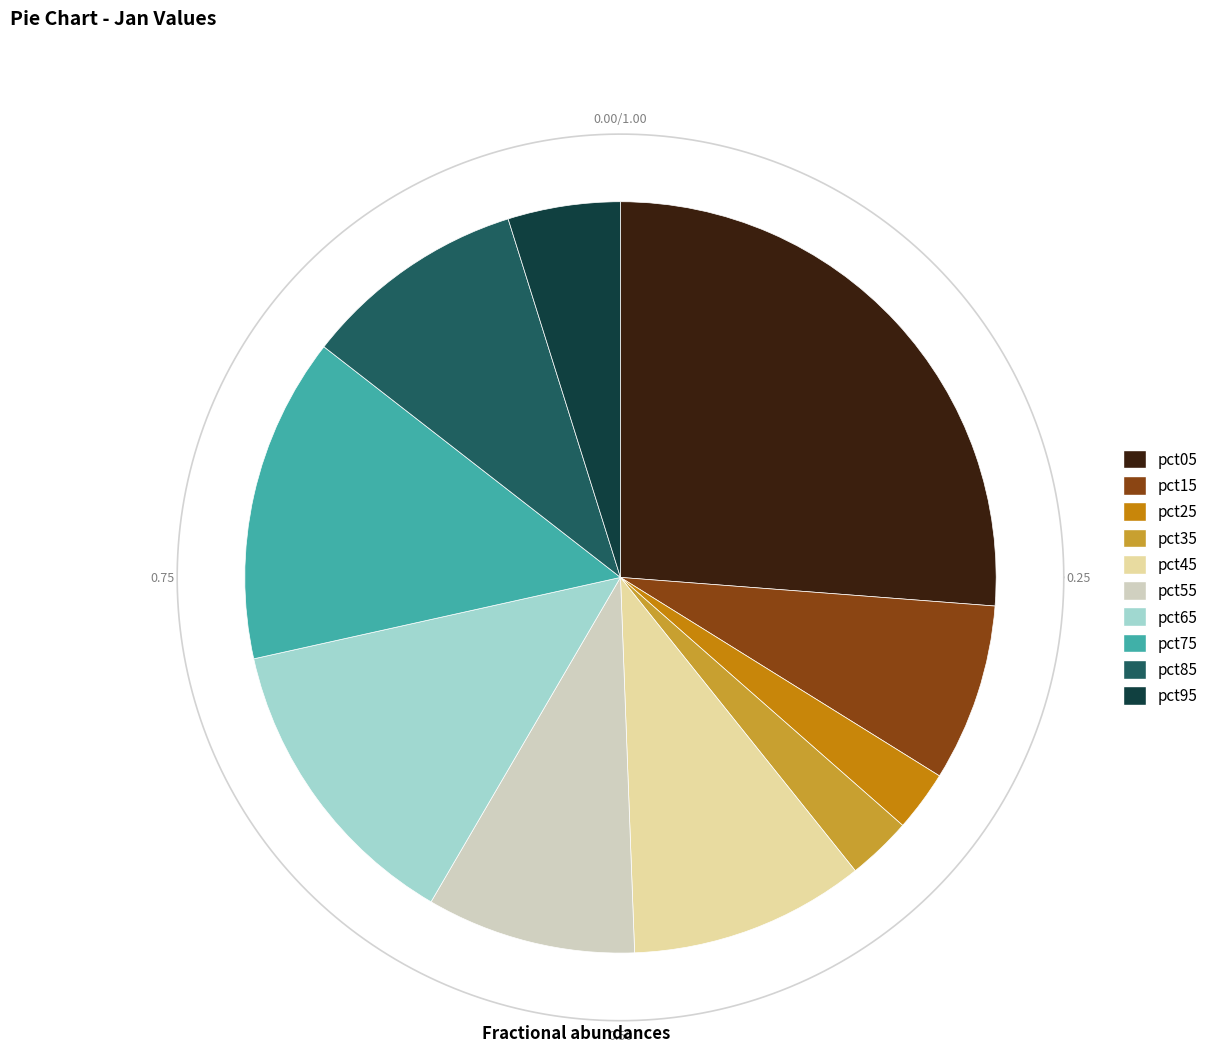

To the nearest percent, what is the average slice percentage?

10%